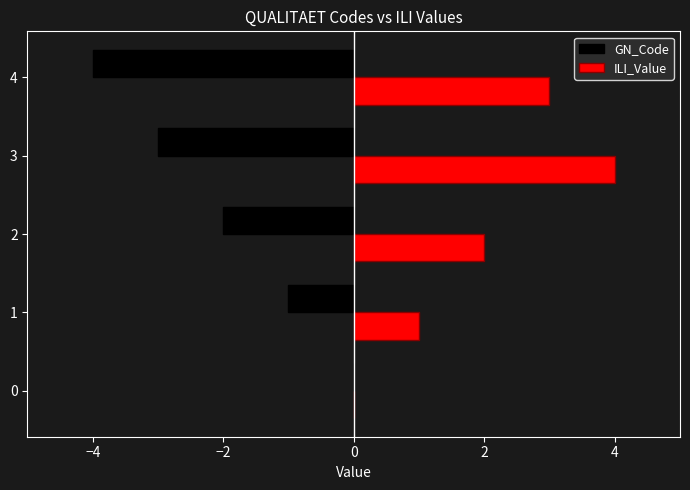

What is the greatest value displayed?

4